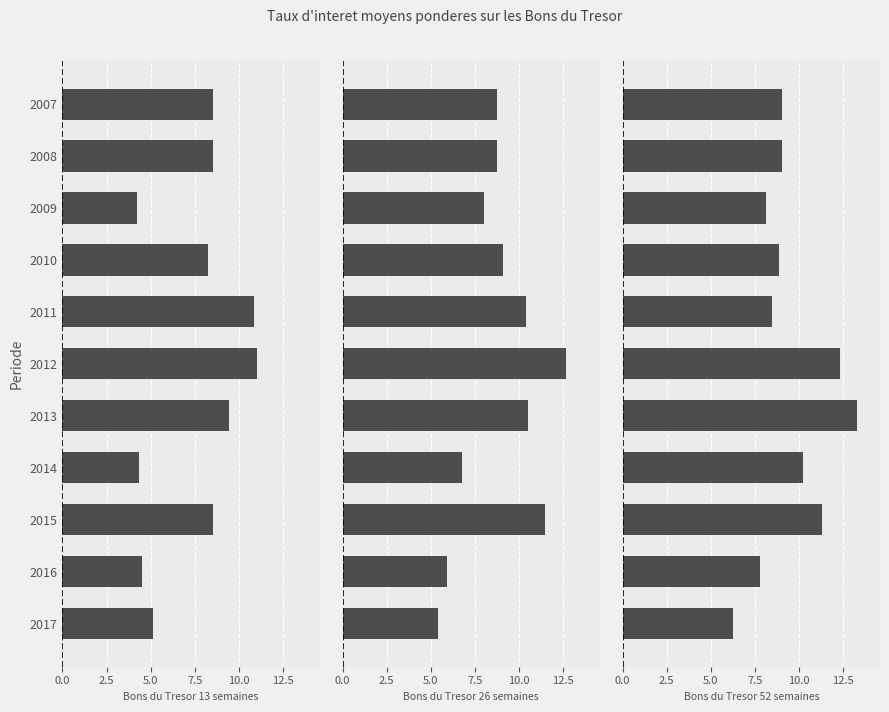

What is the difference between the highest and lowest values at 2011?

2.4